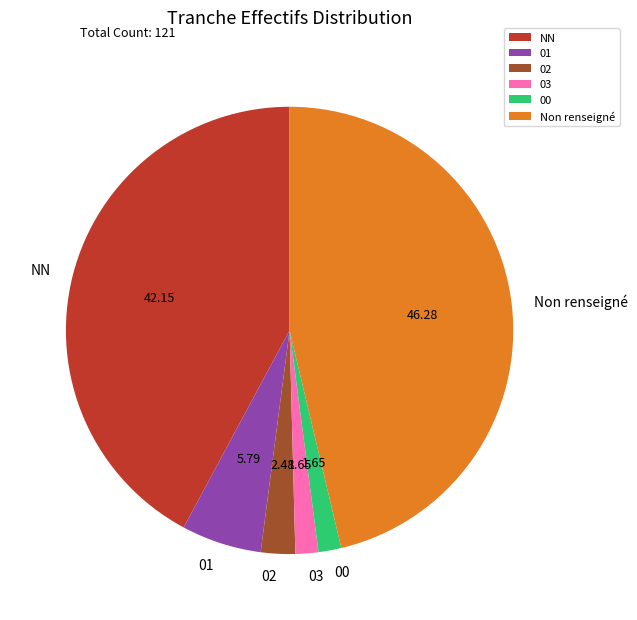

What is the ratio of the value at 00 to the value at 02?

0.7